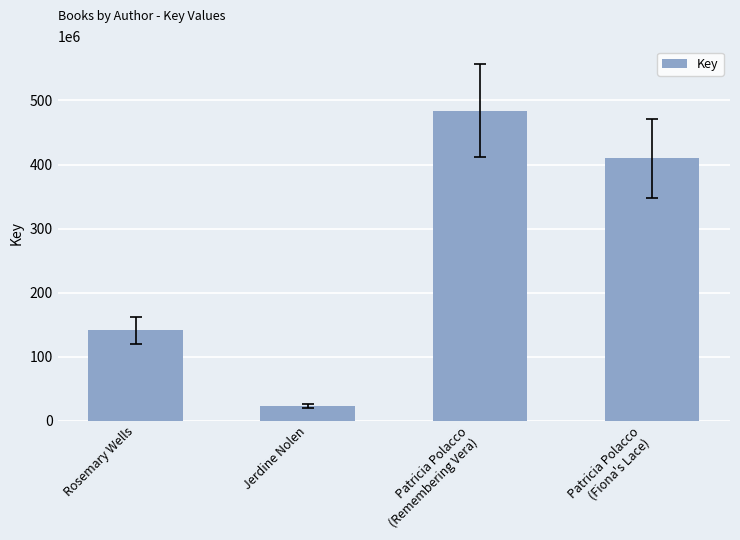

True or false: the data shows 141383996 at Rosemary Wells.

True